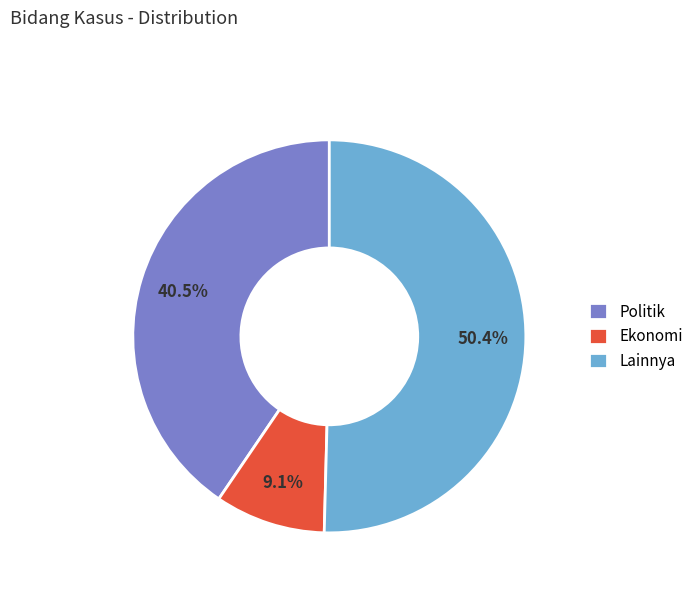

Which category accounts for the majority?

Lainnya